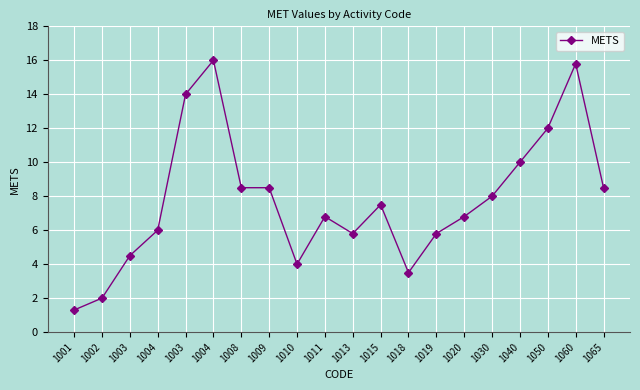

Does the chart have visible grid lines?

Yes